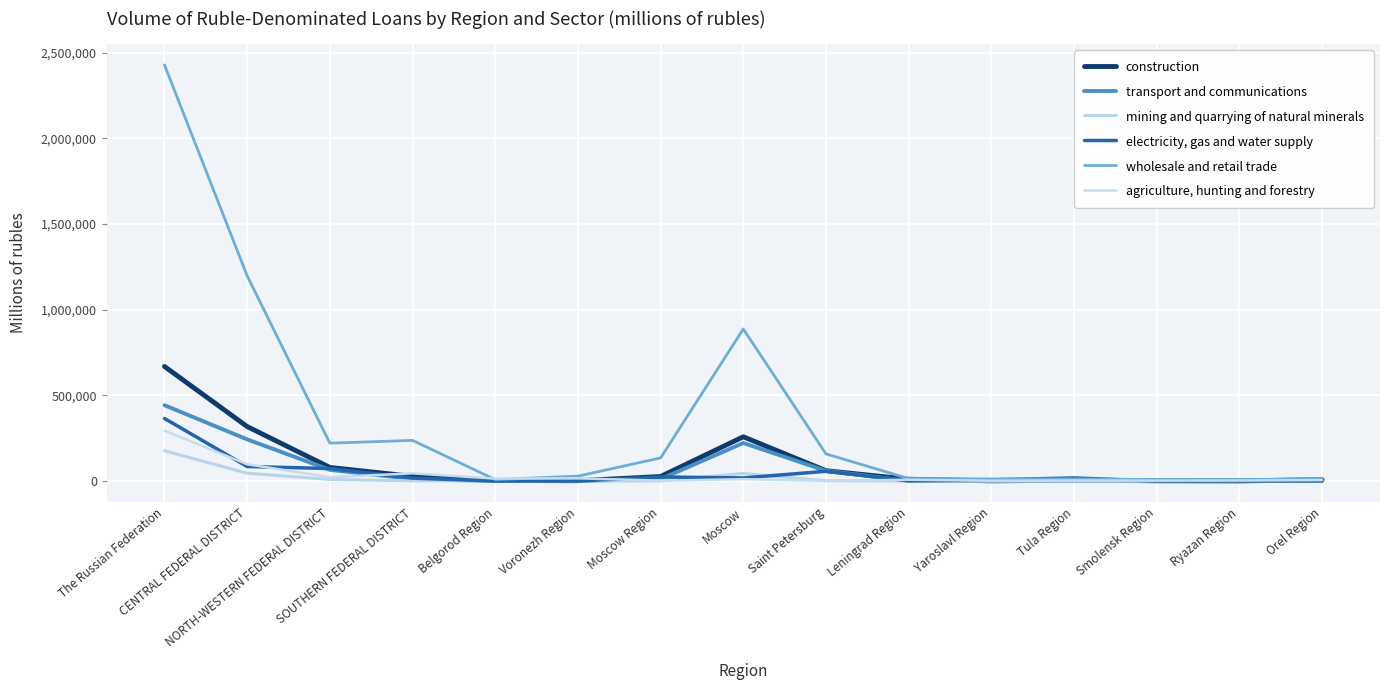

True or false: electricity, gas and water supply has more than 1 points higher than both neighbors.

True